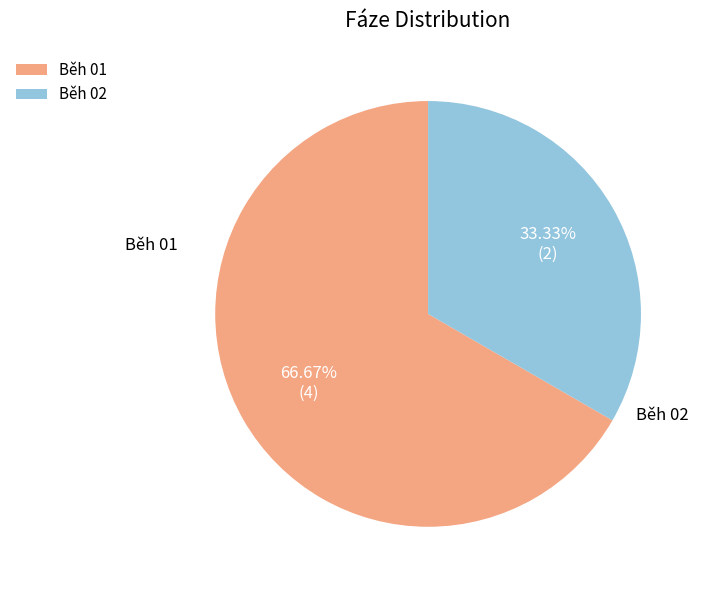

To the nearest percent, what is the difference between the largest and smallest slice percentages?

33%